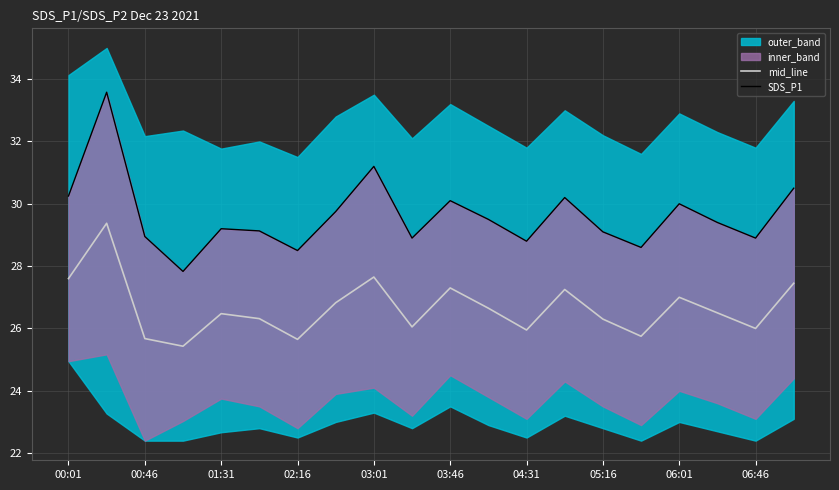

Rank the series by their maximum value, from lowest to highest.

mid_line, SDS_P1